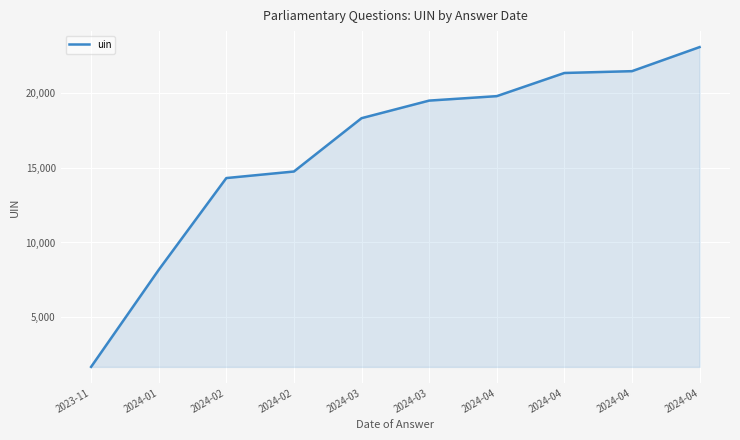

Does the chart have visible grid lines?

Yes